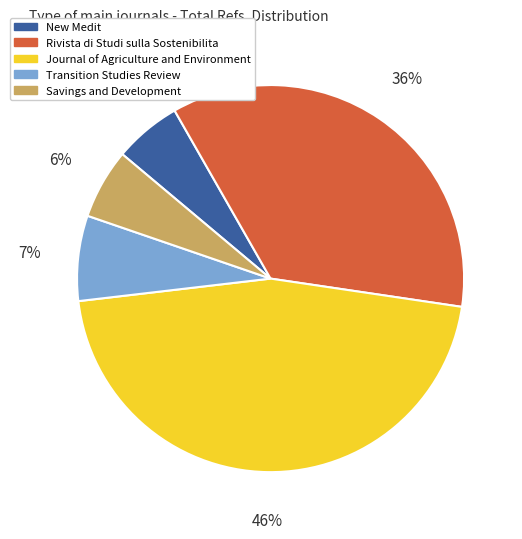

To the nearest percent, what is the difference between the Journal of Agriculture and Environment and Savings and Development slice percentages?

40%